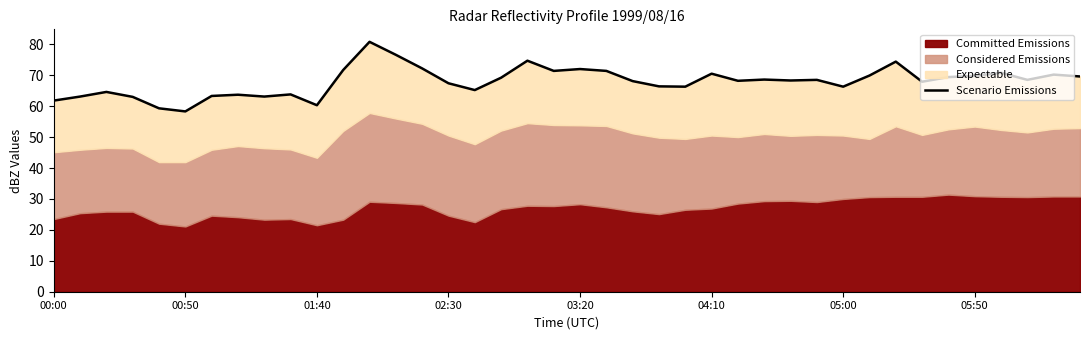

What is the greatest value displayed?

80.8